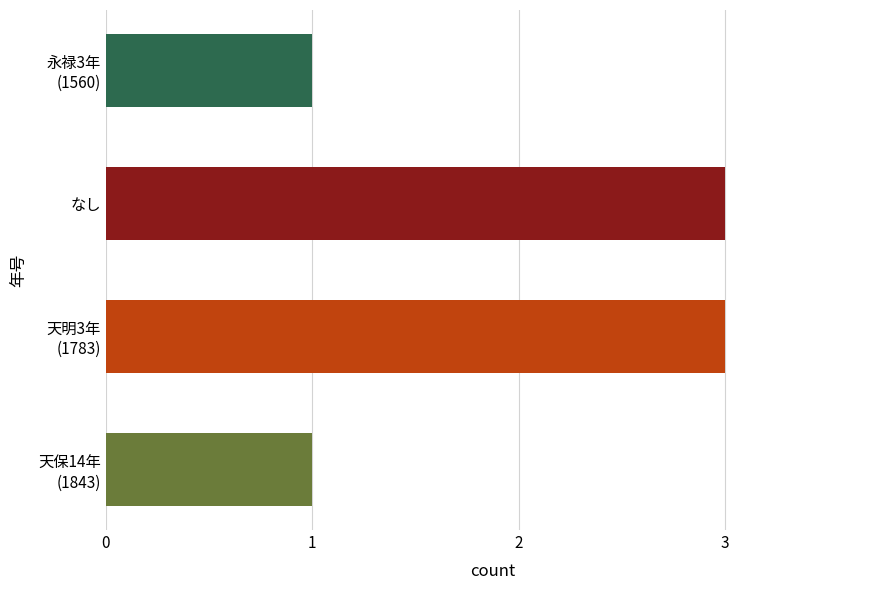

What is the greatest value displayed?

3